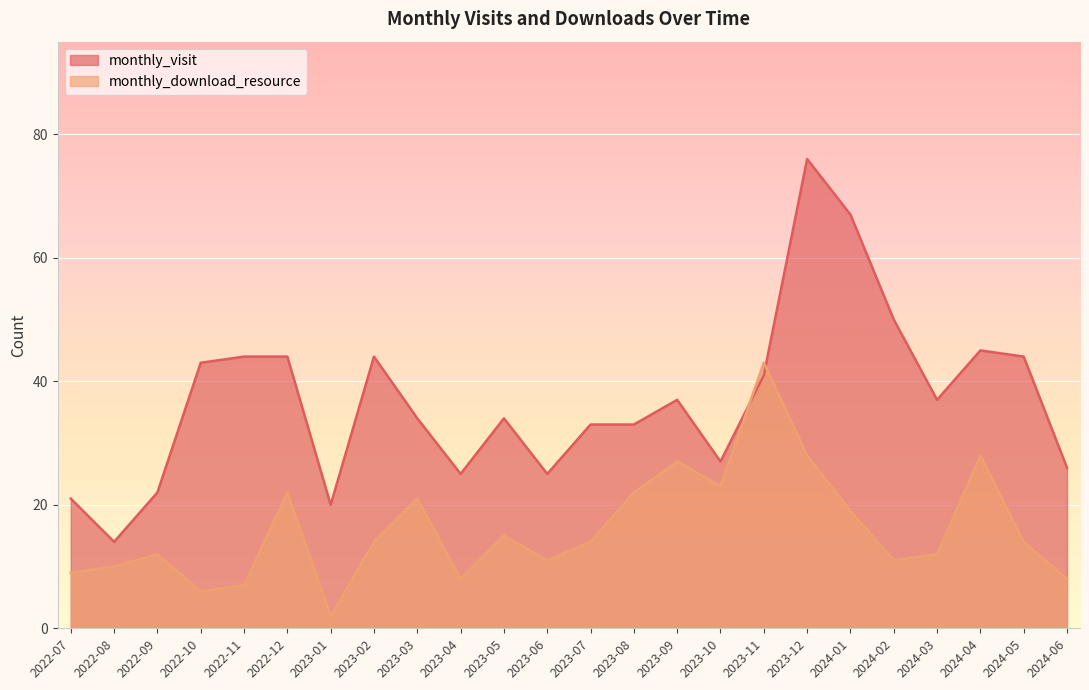

Where do monthly_download_resource and monthly_visit first cross each other?

2023-10 and 2023-11